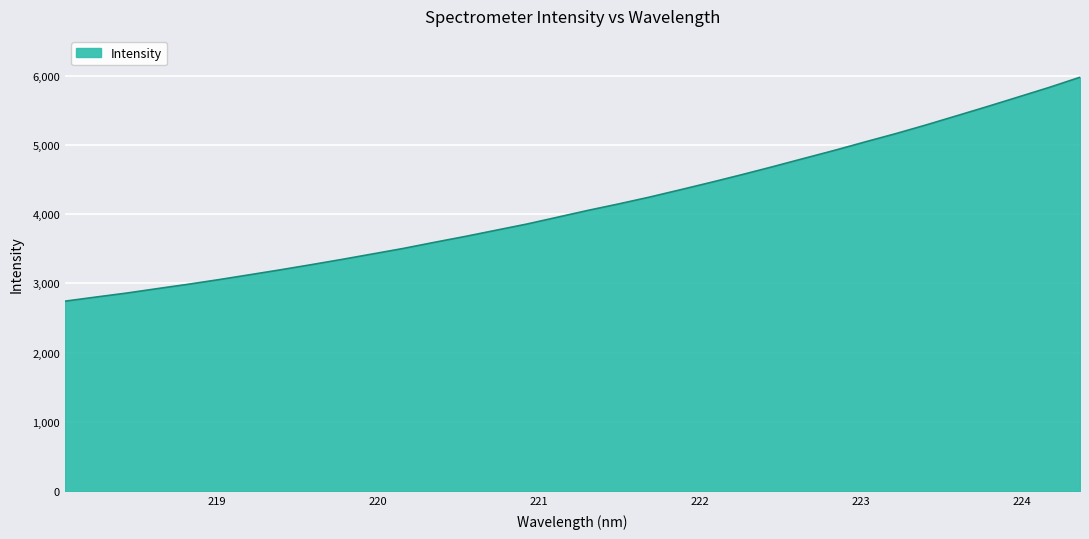

What is the difference between the maximum and minimum values?

3233.7